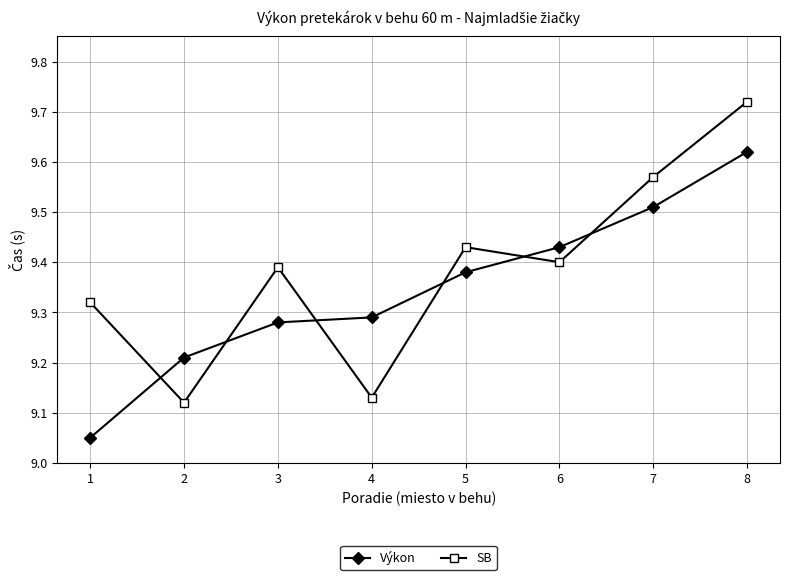

The SB series shows 16.4 at 3. True or false?

False